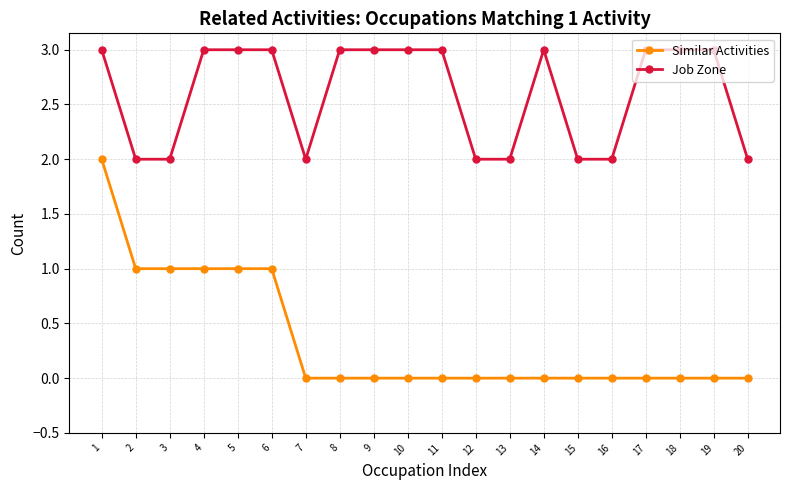

What is the spread (max minus min) of values at 2?

1